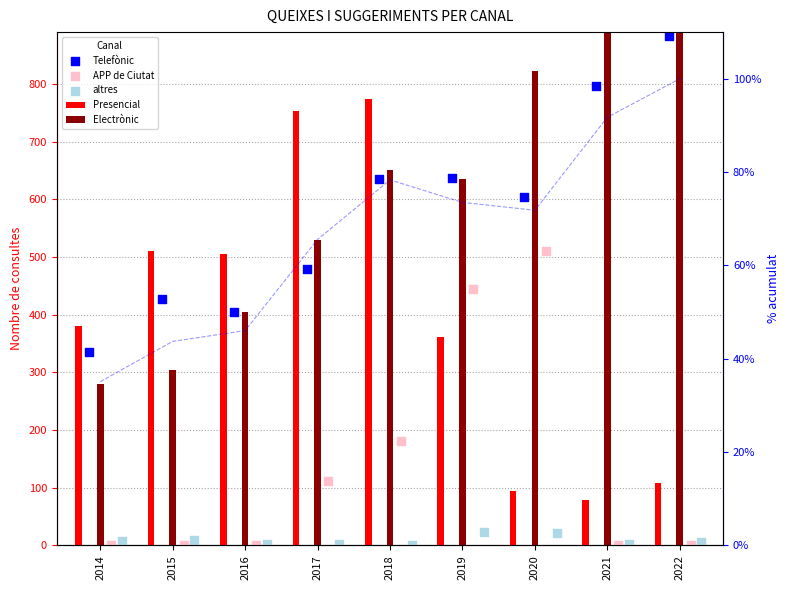

Which series has the largest Y range (max minus min)?

Electrònic